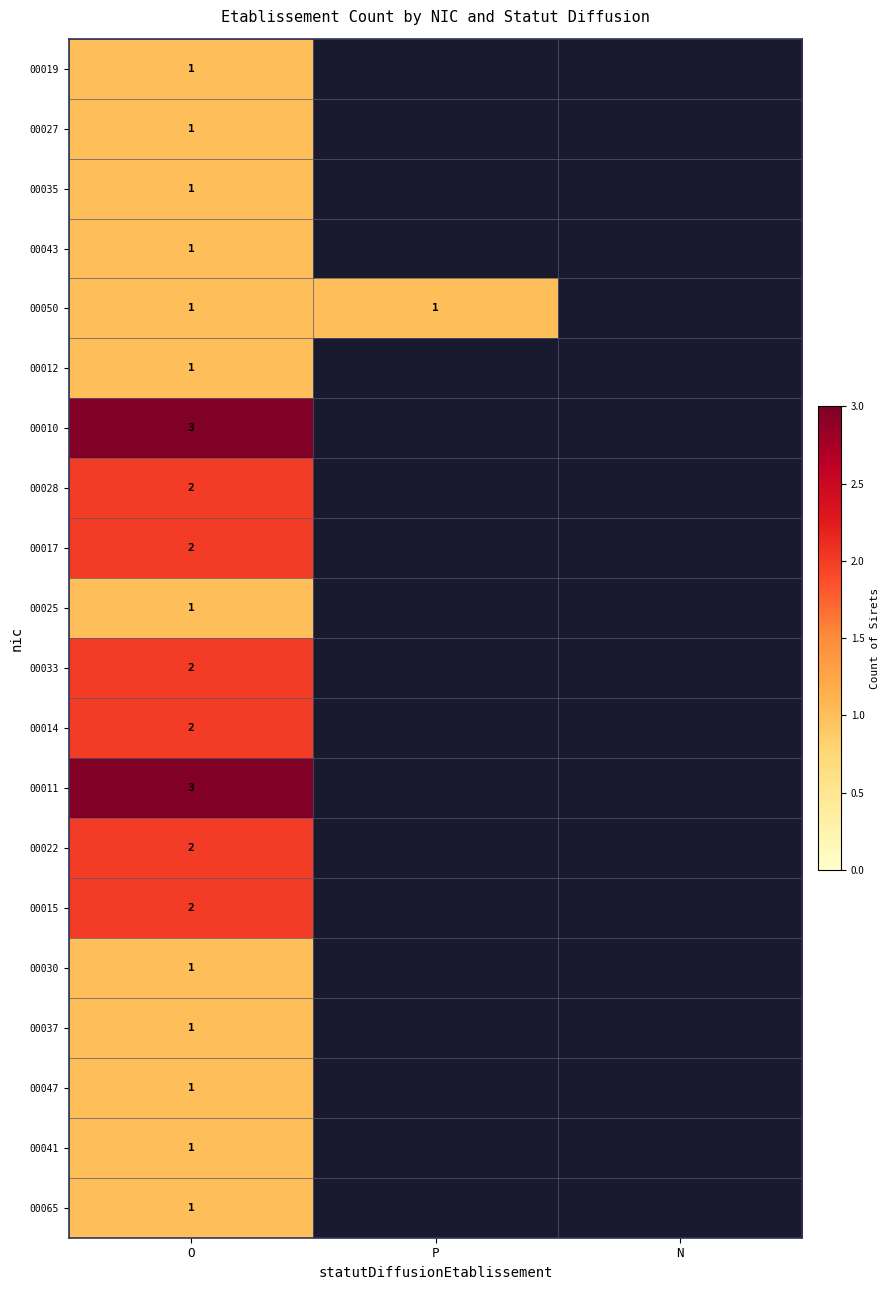

What is the total value across all series at O?

30